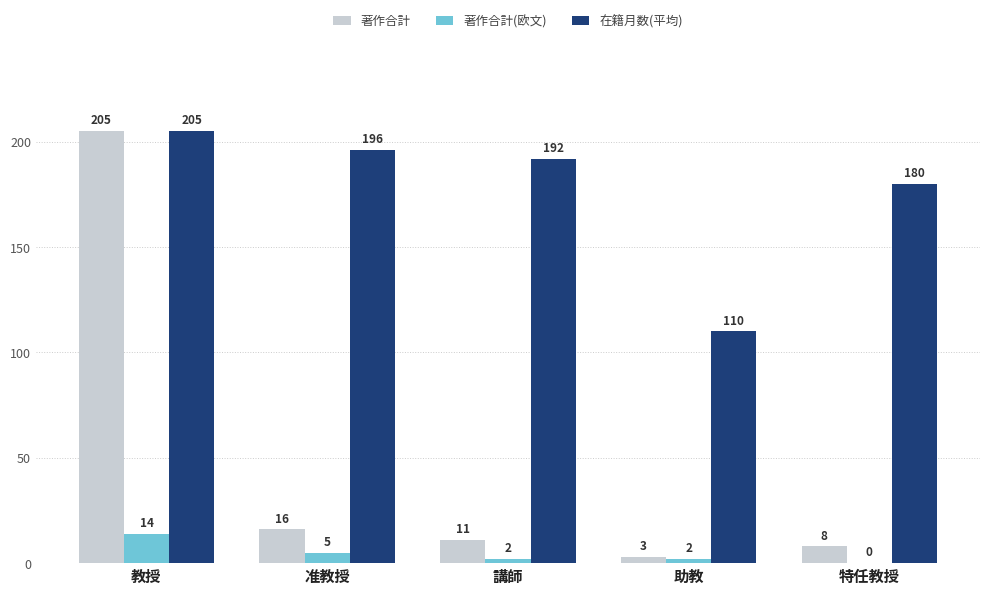

Which series has the largest total across all categories?

在籍月数(平均)